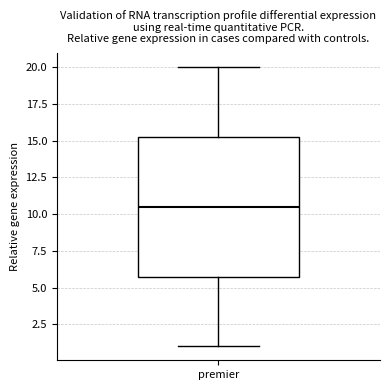

Transcribe this box plot: give where the median line is, the range the box spans, and where the two whiskers end, as read against the y-axis. The values are not printed on the chart, so give them approximately, as read against the axis.

median 10.5, box 6.0 to 15.5, whiskers 1.0 to 20.0